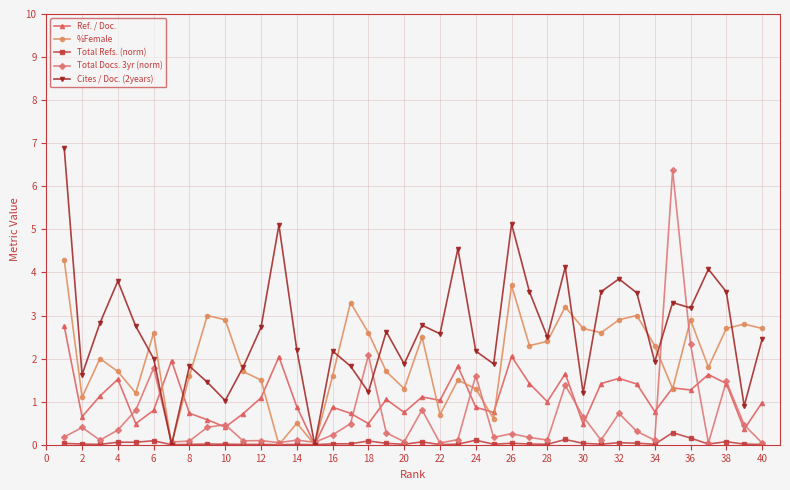

What is the maximum value for Total Docs. 3yr (norm)?

6.4